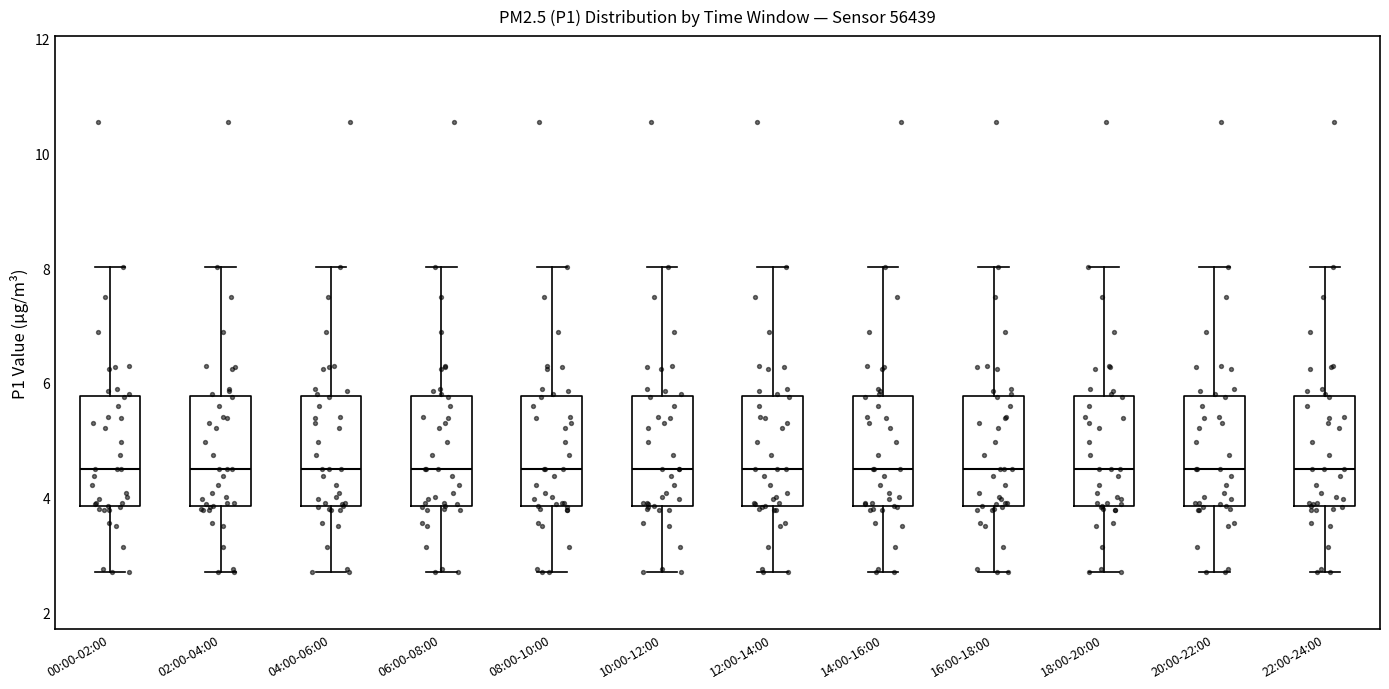

Reading left to right, transcribe this box plot: for each box, give where its median line is, the range the box spans, and where its two whiskers end, as read against the y-axis. The values are not printed on the chart, so give them approximately, as read against the axis.

00:00-02:00: median 4.6, box 3.8 to 5.8, whiskers 2.8 to 8.0
02:00-04:00: median 4.6, box 3.8 to 5.8, whiskers 2.8 to 8.0
04:00-06:00: median 4.6, box 3.8 to 5.8, whiskers 2.8 to 8.0
06:00-08:00: median 4.6, box 3.8 to 5.8, whiskers 2.8 to 8.0
08:00-10:00: median 4.6, box 3.8 to 5.8, whiskers 2.8 to 8.0
10:00-12:00: median 4.6, box 3.8 to 5.8, whiskers 2.8 to 8.0
12:00-14:00: median 4.6, box 3.8 to 5.8, whiskers 2.8 to 8.0
14:00-16:00: median 4.6, box 3.8 to 5.8, whiskers 2.8 to 8.0
16:00-18:00: median 4.6, box 3.8 to 5.8, whiskers 2.8 to 8.0
18:00-20:00: median 4.6, box 3.8 to 5.8, whiskers 2.8 to 8.0
20:00-22:00: median 4.6, box 3.8 to 5.8, whiskers 2.8 to 8.0
22:00-24:00: median 4.6, box 3.8 to 5.8, whiskers 2.8 to 8.0